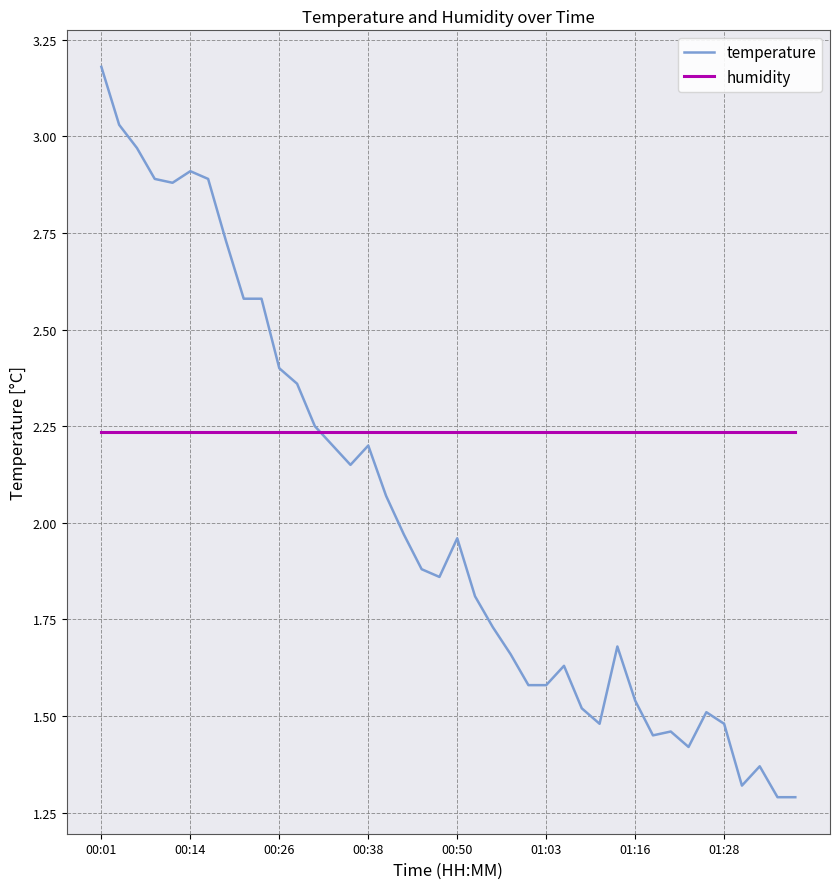

Does the chart display data point markers on the line(s)?

No